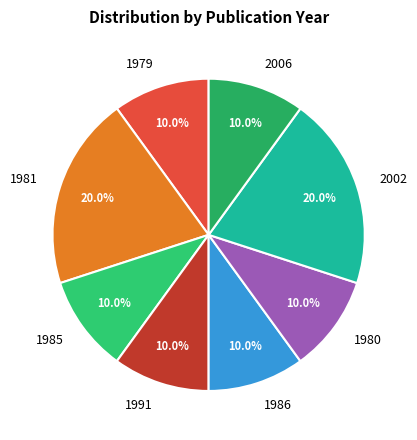

To the nearest percent, what is the combined percentage of 2006 and 1985?

20%